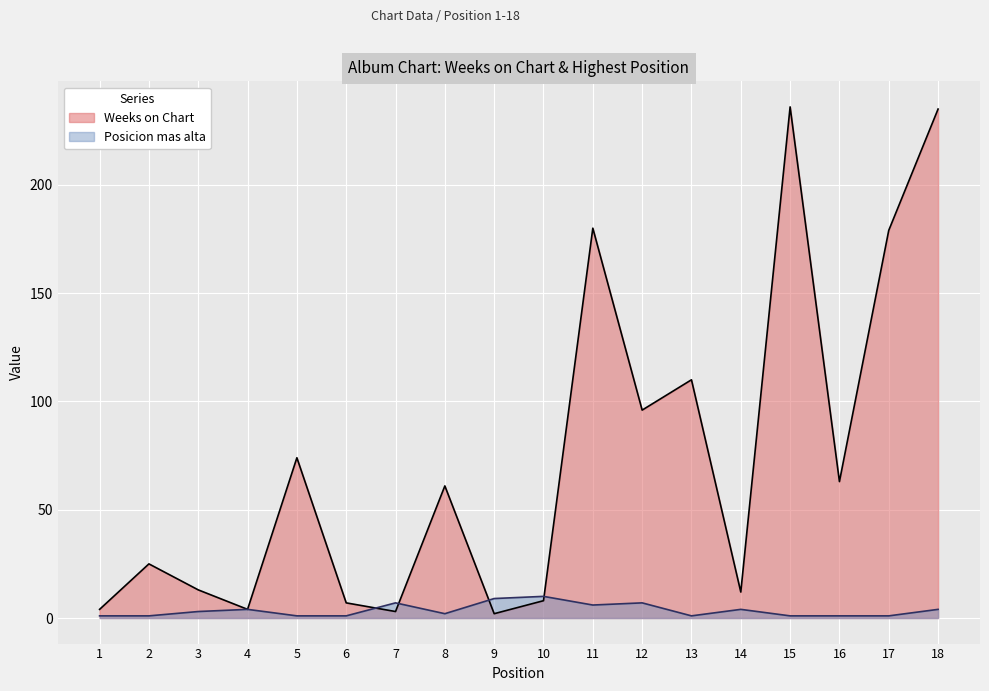

What is the value of the Posicion mas alta point at the 9th from the left?

9